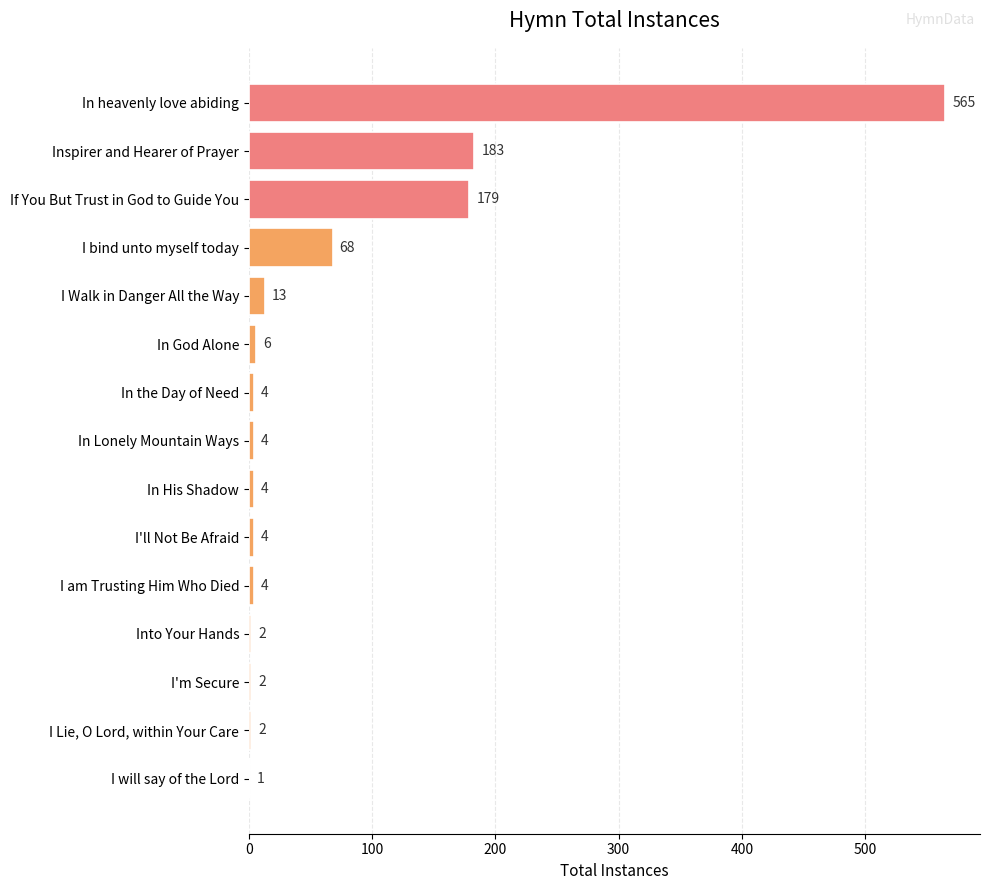

Reading top to bottom, transcribe all the data shown in this chart.

In heavenly love abiding=565	Inspirer and Hearer of Prayer=183	If You But Trust in God to Guide You=179	I bind unto myself today=68	I Walk in Danger All the Way=13	In God Alone=6	In the Day of Need=4	In Lonely Mountain Ways=4	In His Shadow=4	I'll Not Be Afraid=4	I am Trusting Him Who Died=4	Into Your Hands=2	I'm Secure=2	I Lie, O Lord, within Your Care=2	I will say of the Lord=1